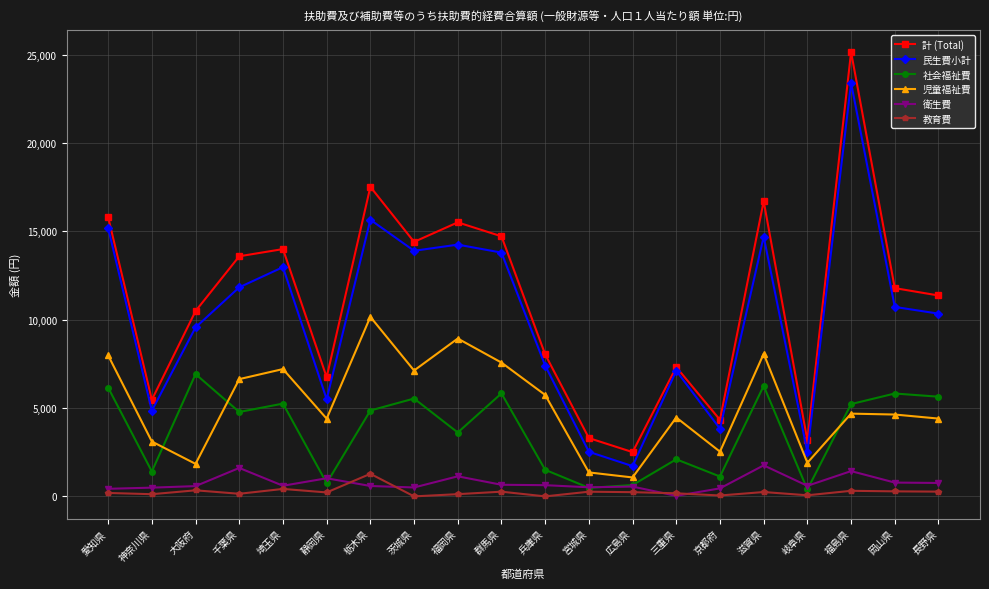

What value does the 児童福祉費 series have at 埼玉県?

7205